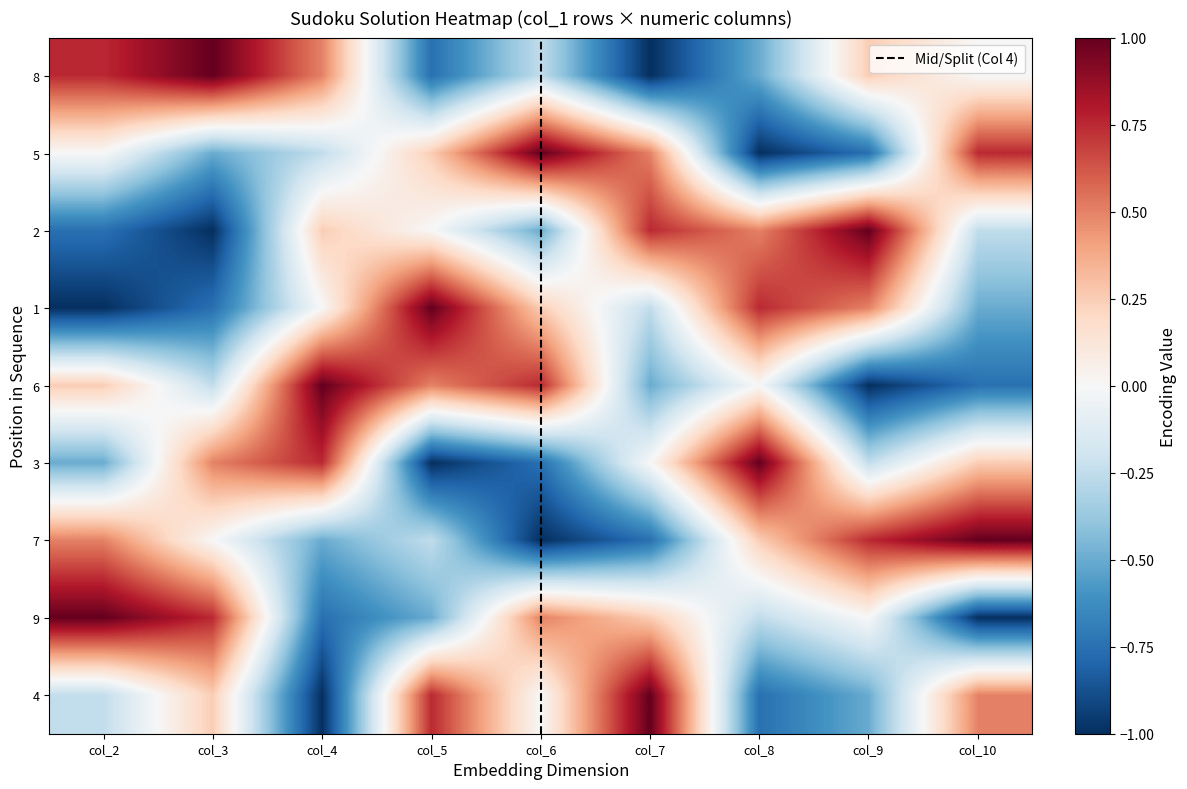

What is the difference between the maximum and minimum values in the 3 series?

2.0